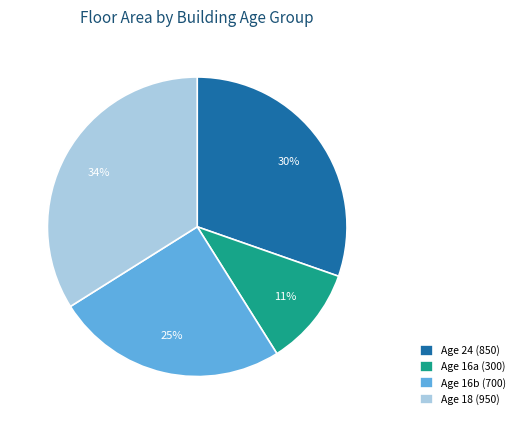

Count the number of slices in the pie.

4